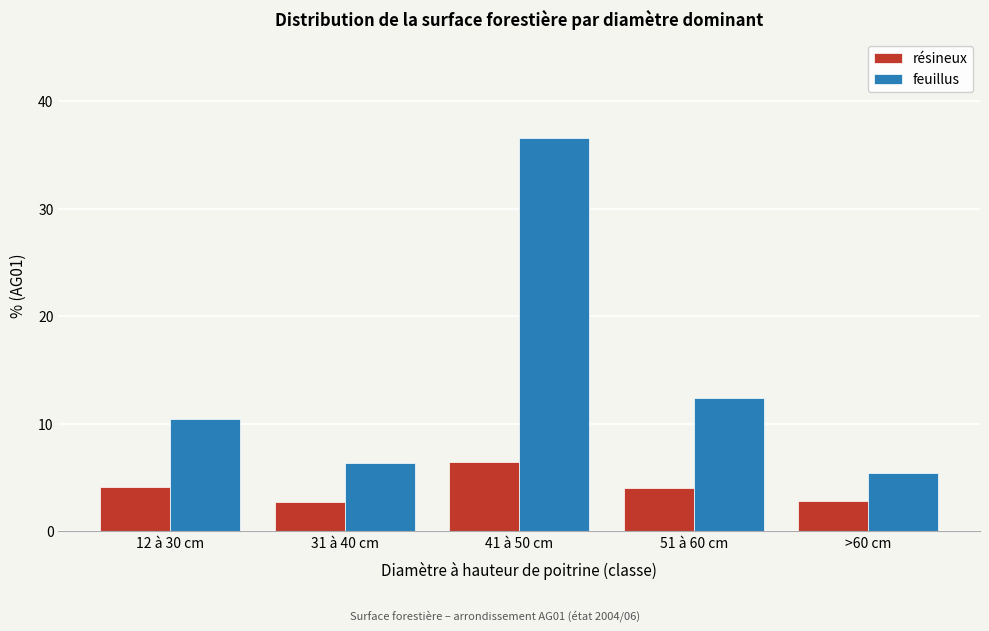

What is the spread (max minus min) of values at 31 à 40 cm?

3.7